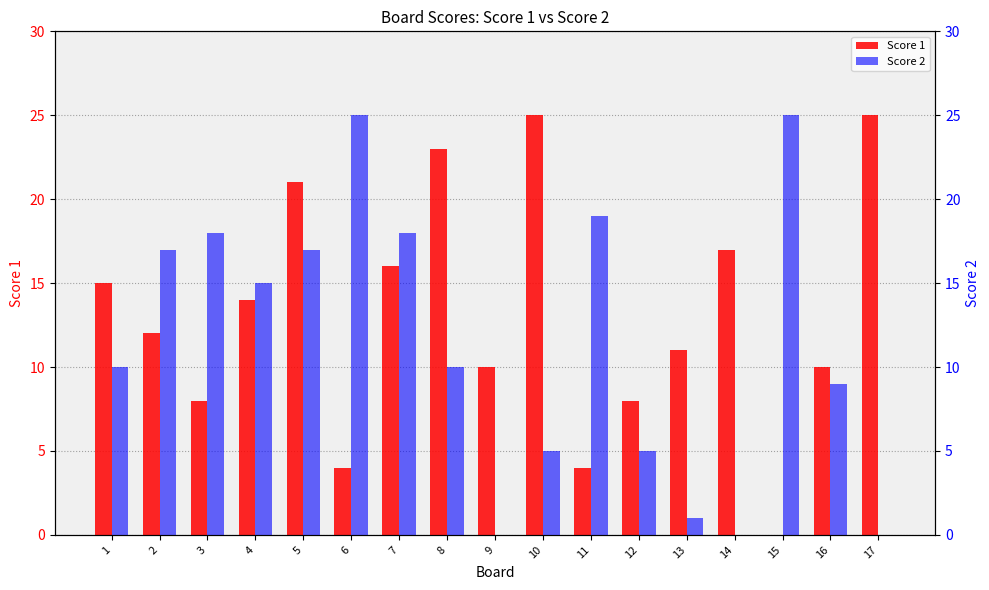

Reading right to left, list all the values displayed in this chart.

Score 1: 17=25	16=10	15=0	14=17	13=11	12=8	11=4	10=25	9=10	8=23	7=16	6=4	5=21	4=14	3=8	2=12	1=15
Score 2: 17=0	16=9	15=25	14=0	13=1	12=5	11=19	10=5	9=0	8=10	7=18	6=25	5=17	4=15	3=18	2=17	1=10